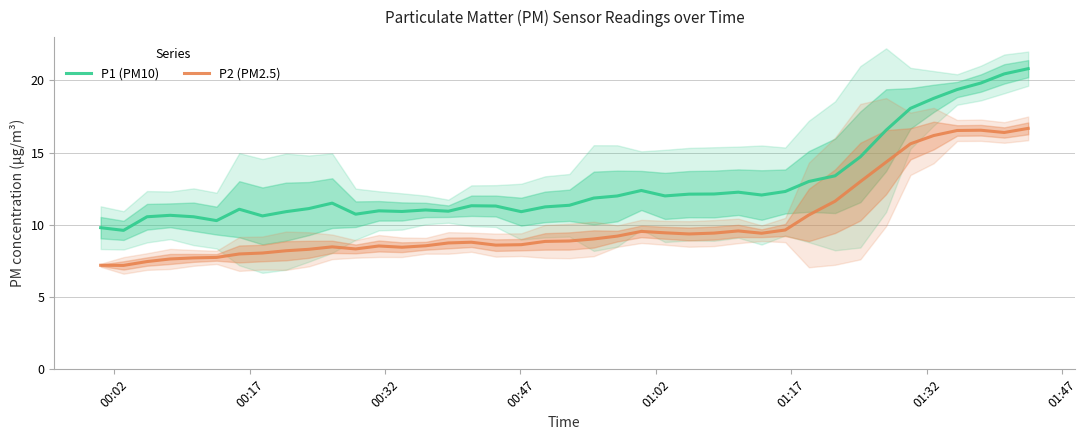

True or false: P2 (PM2.5) and P1 (PM10) cross at least once.

False